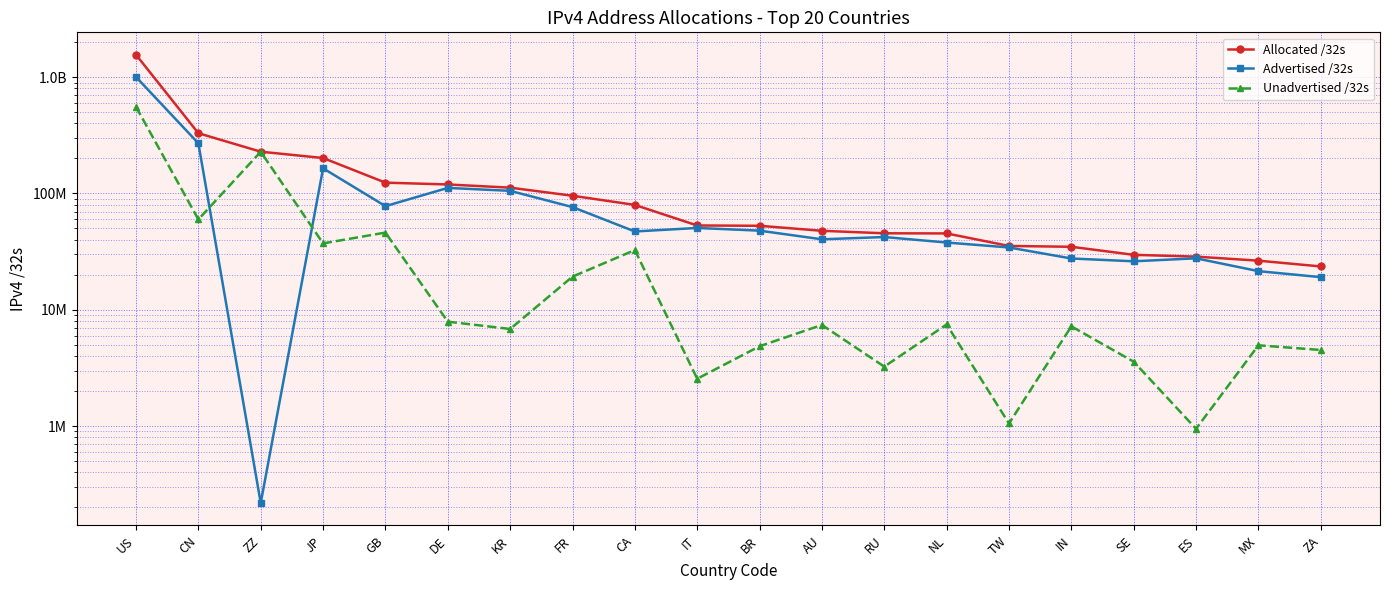

The Unadvertised /32s series shows 3243424 at RU. True or false?

True